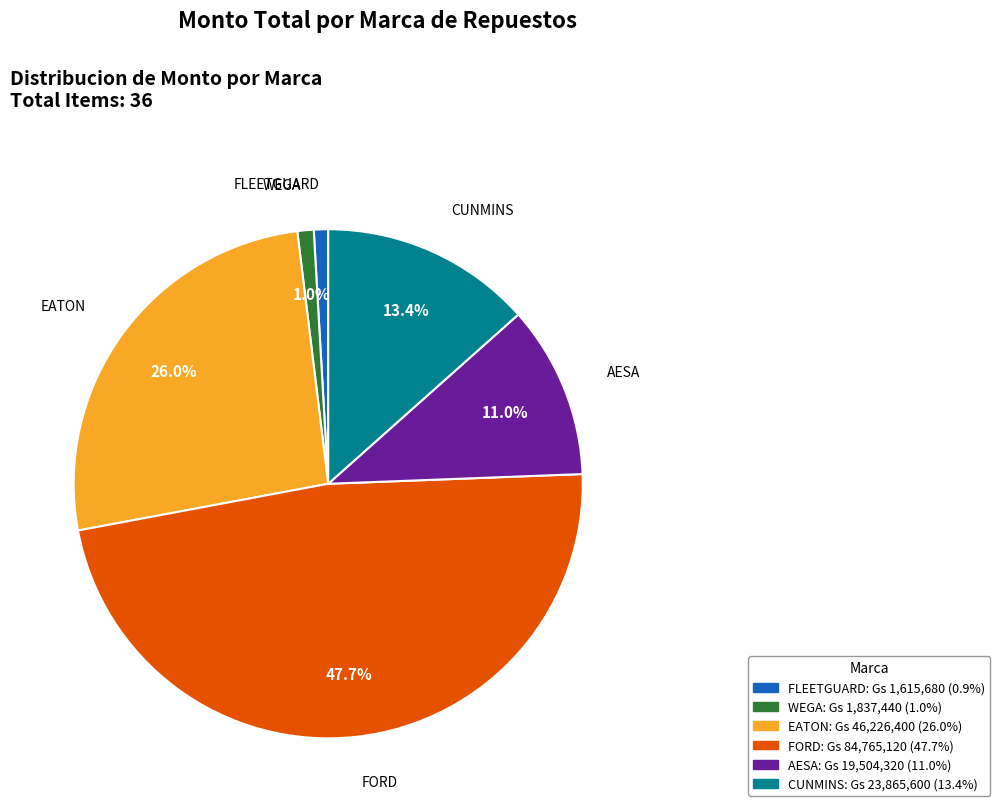

Is there any slice that represents more than half of the pie?

No